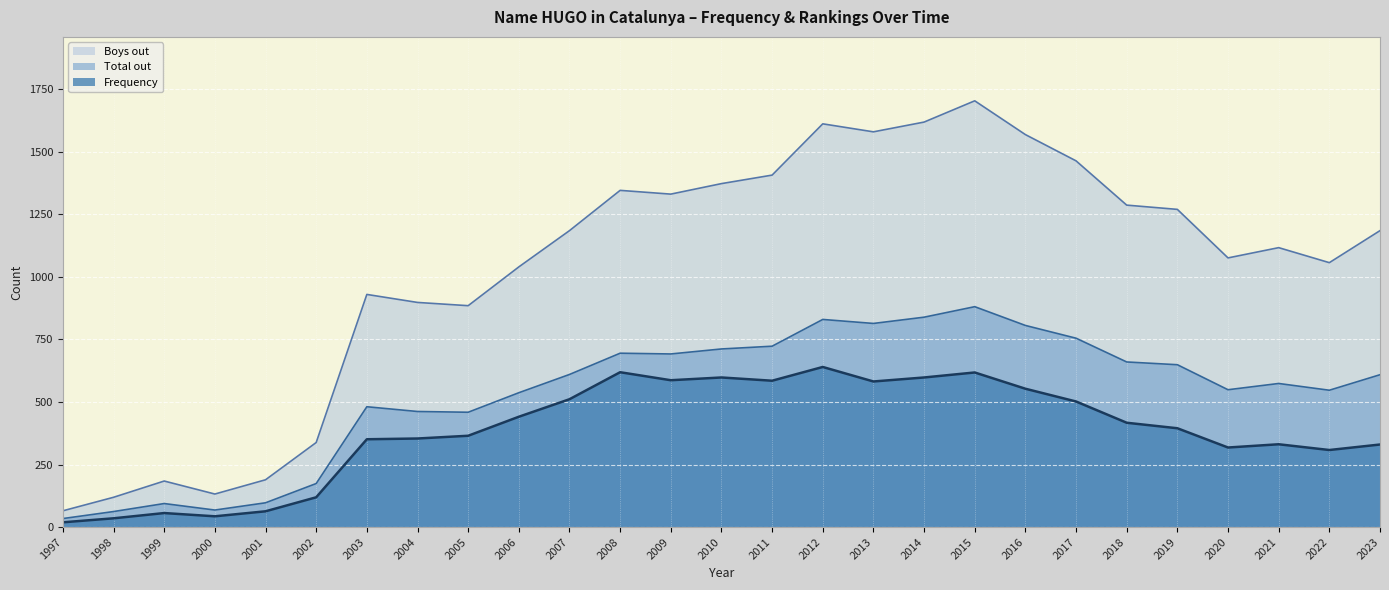

Which series has the widest spread of values?

Boys out